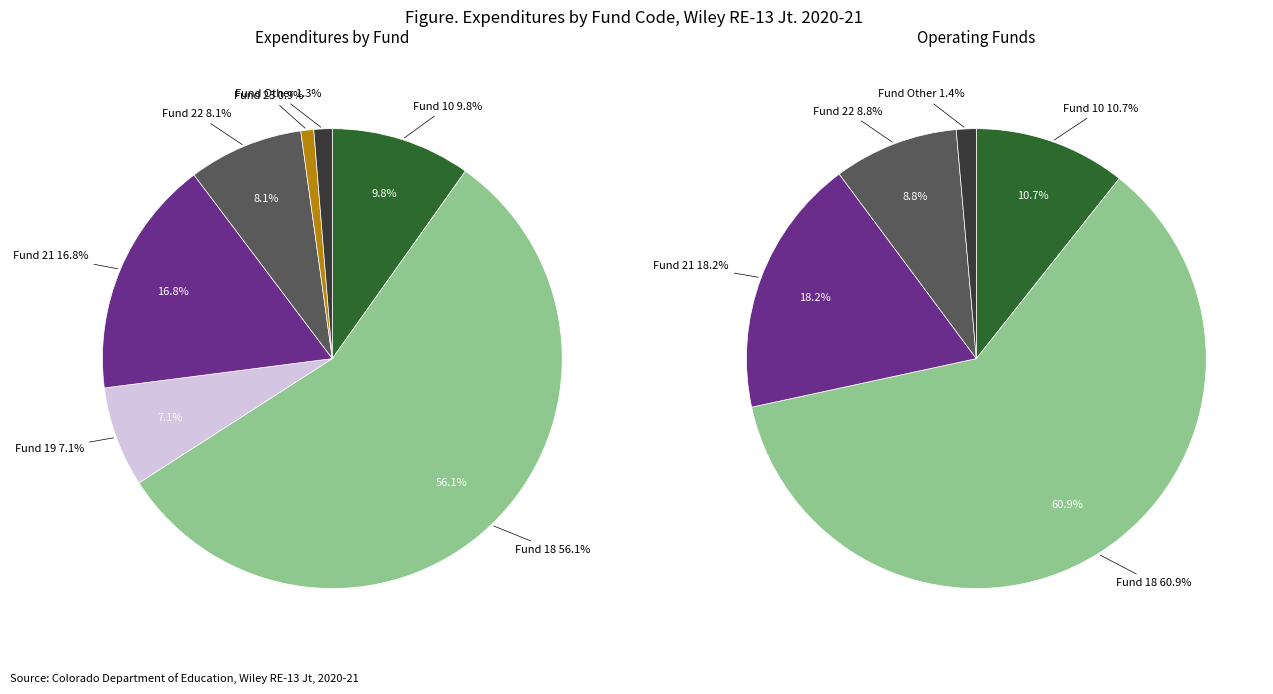

Count the number of slices in the pie.

7